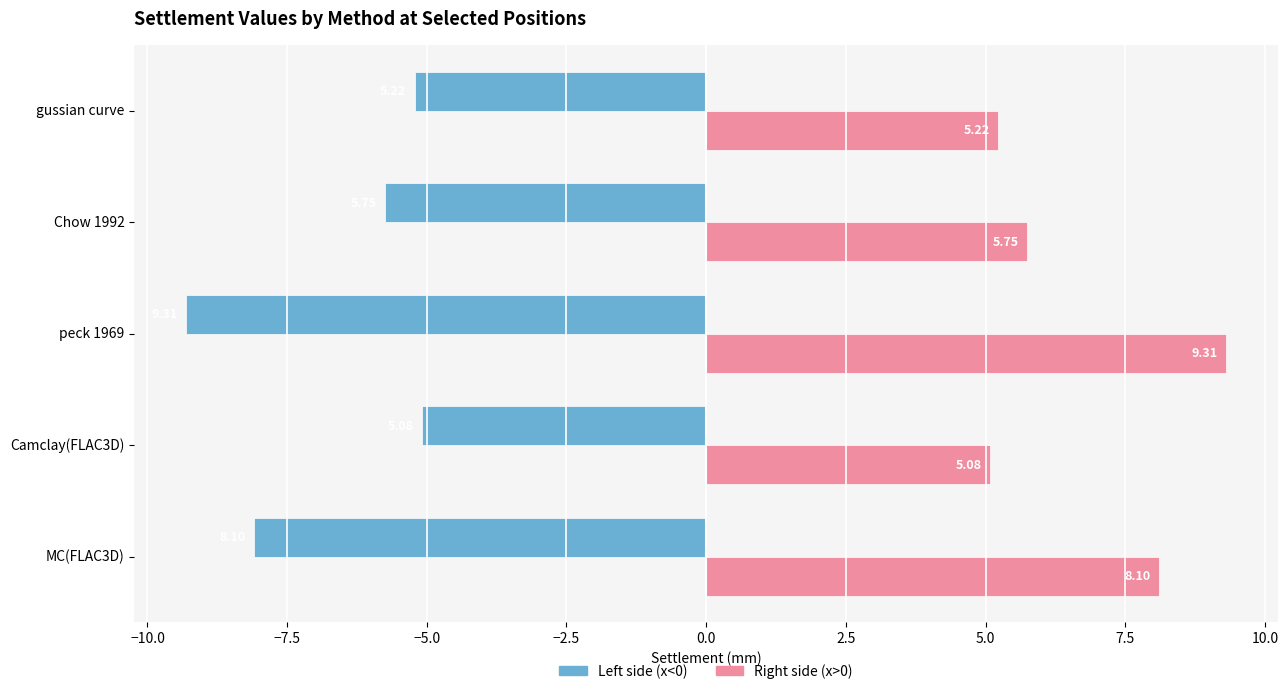

Rank the categories by Right side (x>0) value from lowest to highest.

Camclay(FLAC3D), gussian curve, Chow 1992, MC(FLAC3D), peck 1969